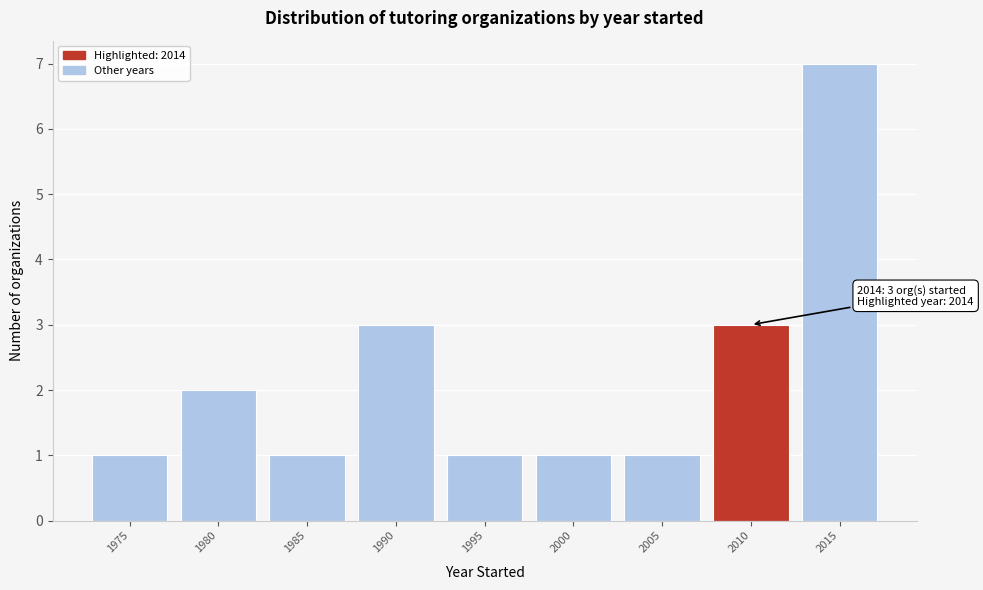

Reading left to right, what are all the values shown in this chart?

1975=1	1980=2	1985=1	1990=3	1995=1	2000=1	2005=1	2010=3	2015=7